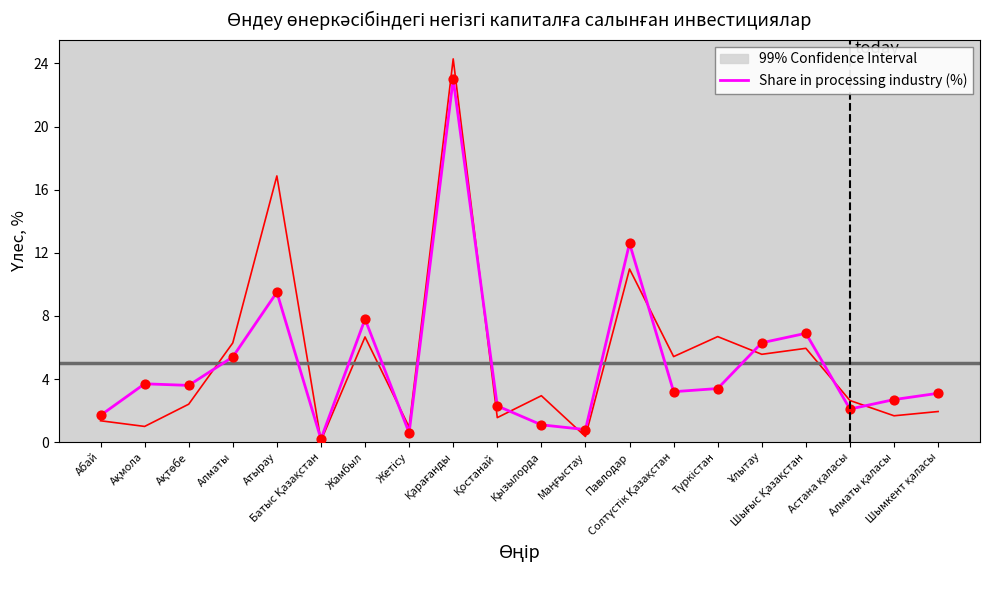

What is the change in value from Абай to Ұлытау?

+4.6